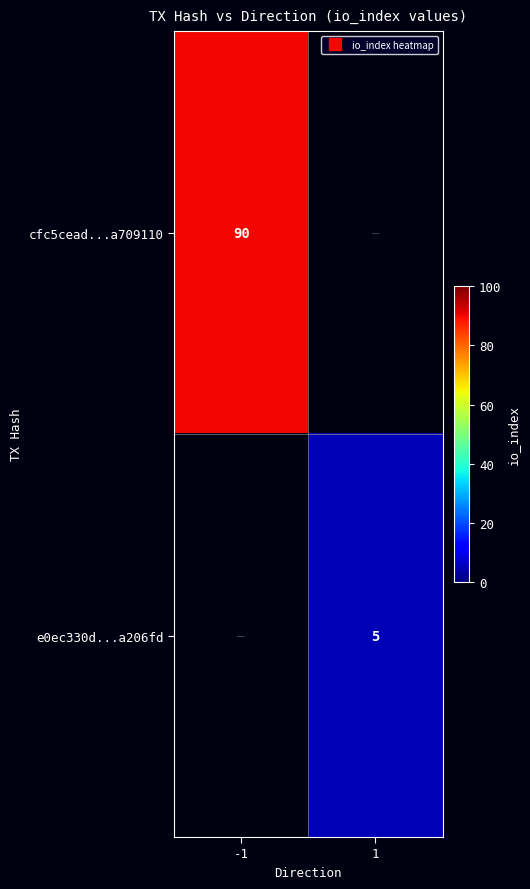

How many values in cfc5cead...a709110 are above zero?

1